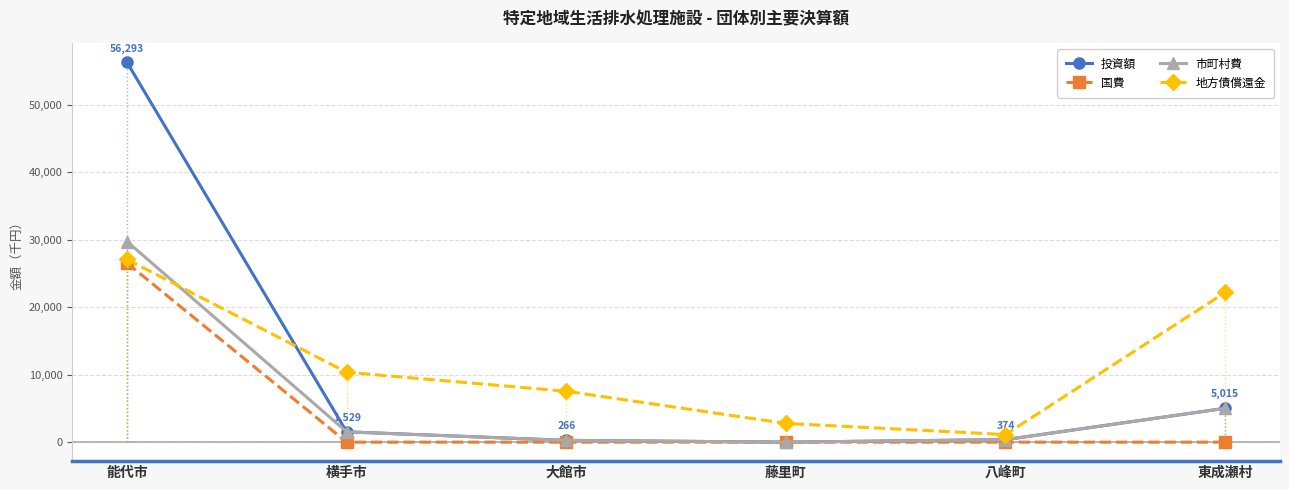

Rank the series at 東成瀬村 from lowest to highest value.

国費, 投資額, 市町村費, 地方債償還金